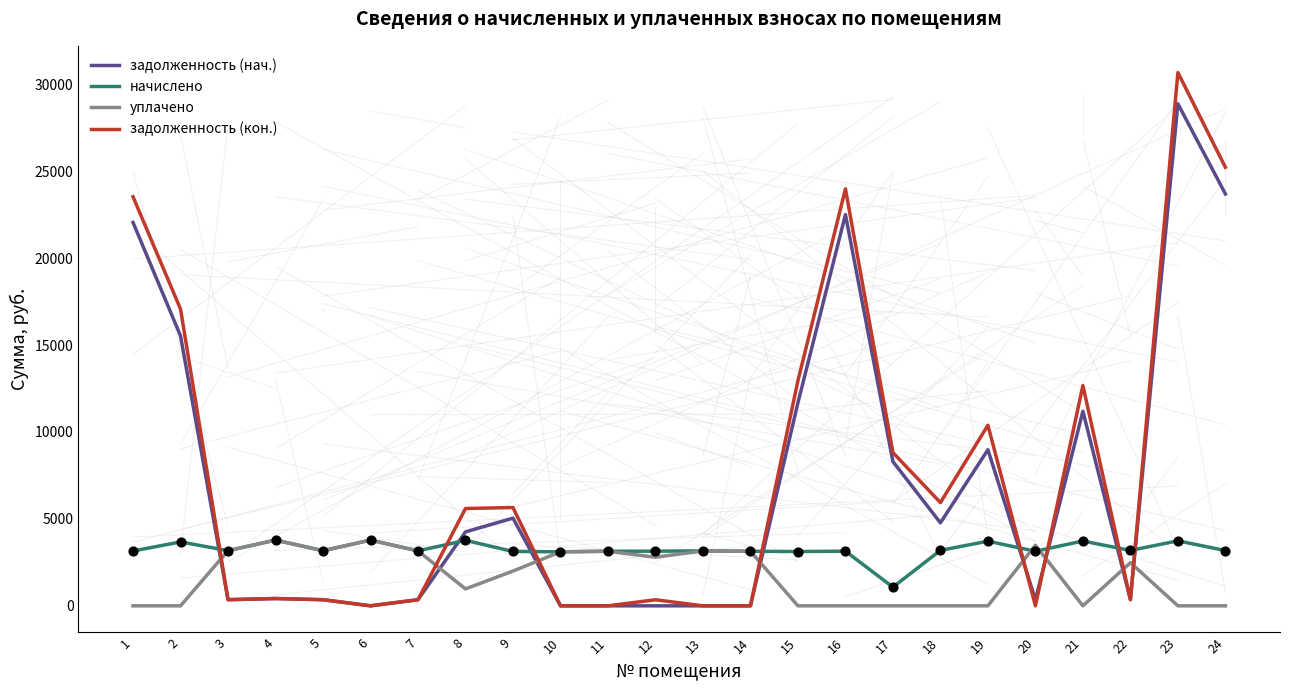

Which series has the largest total across all categories?

задолженность (кон.)